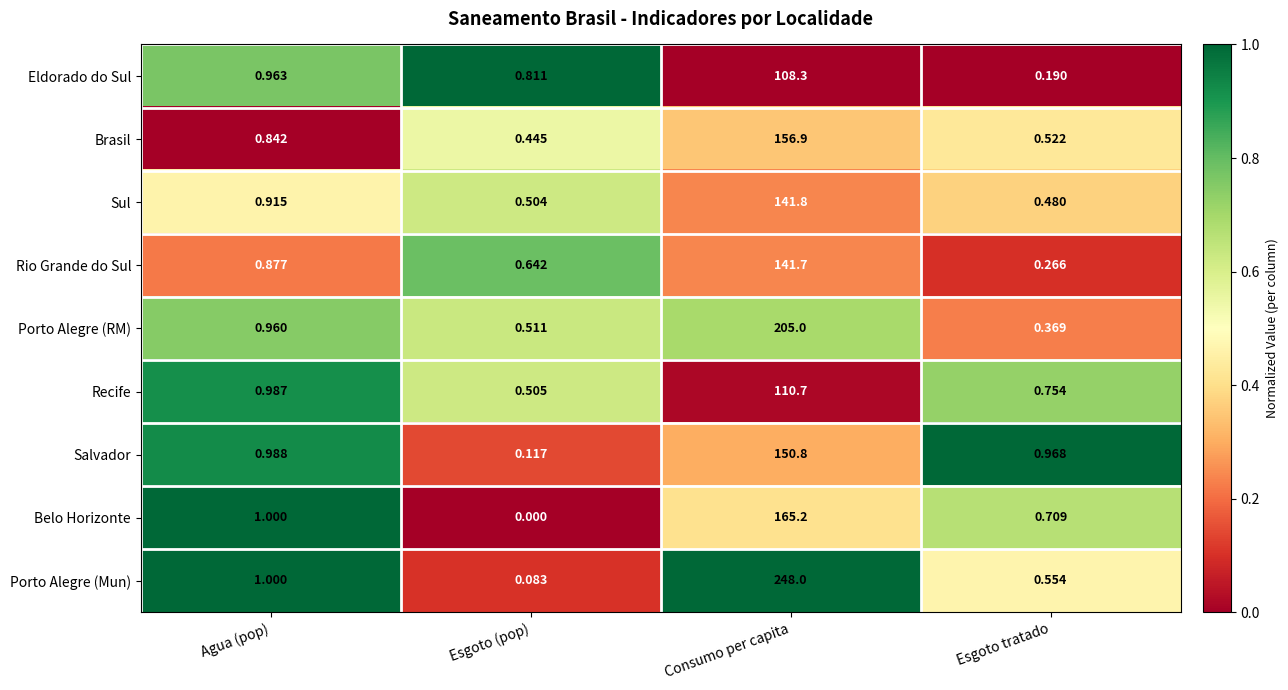

Which category has the highest value across all series?

Consumo per capita